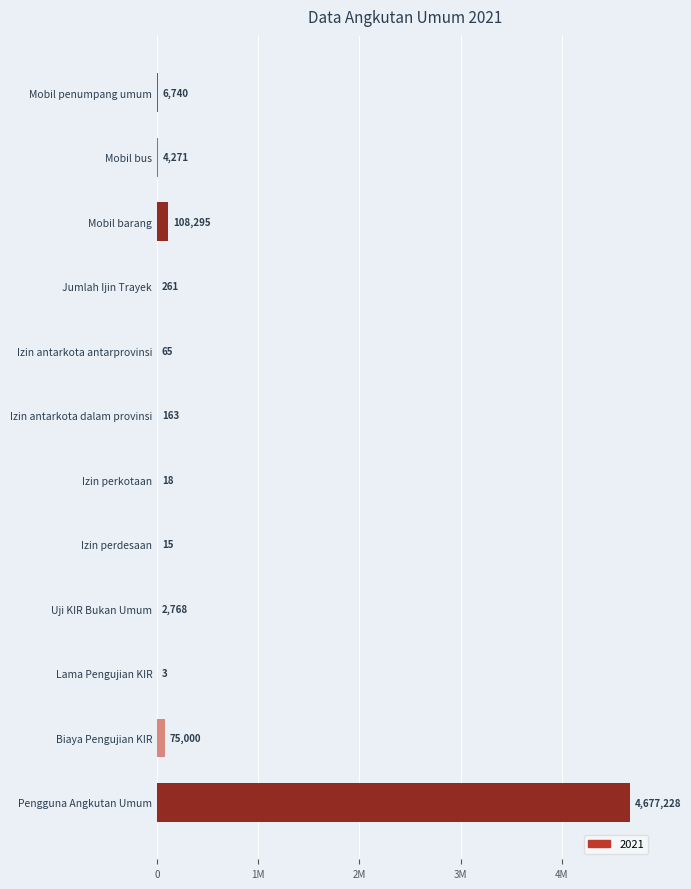

At which label is the value closest to 2338615?

Mobil barang